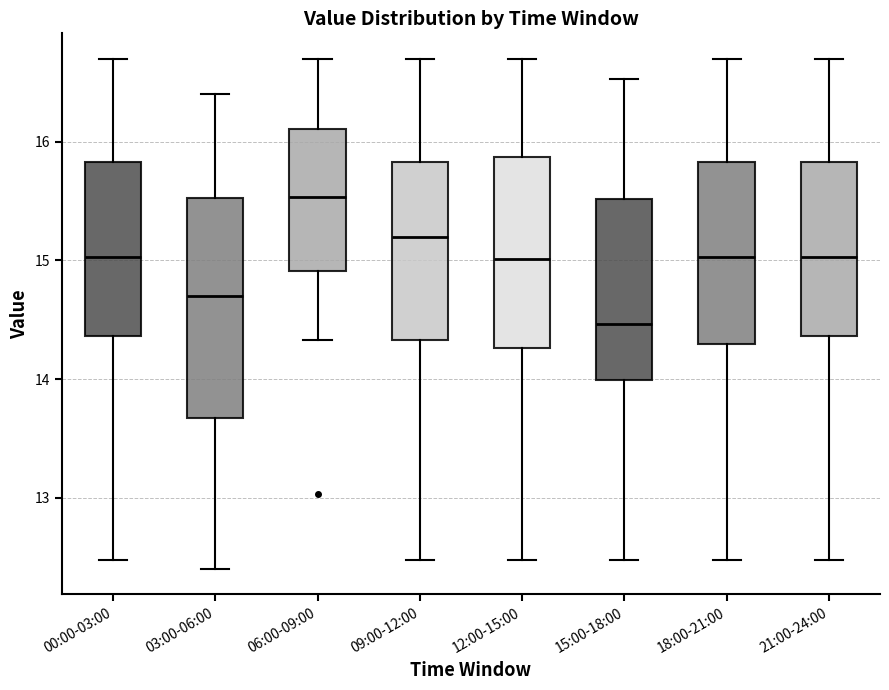

Reading left to right, transcribe this box plot: for each box, give where its median line is, the range the box spans, and where its two whiskers end, as read against the y-axis. The values are not printed on the chart, so give them approximately, as read against the axis.

00:00-03:00: median 15.0, box 14.4 to 15.8, whiskers 12.5 to 16.7
03:00-06:00: median 14.7, box 13.7 to 15.5, whiskers 12.4 to 16.4
06:00-09:00: median 15.5, box 14.9 to 16.1, whiskers 14.3 to 16.7
09:00-12:00: median 15.2, box 14.3 to 15.8, whiskers 12.5 to 16.7
12:00-15:00: median 15.0, box 14.3 to 15.9, whiskers 12.5 to 16.7
15:00-18:00: median 14.5, box 14.0 to 15.5, whiskers 12.5 to 16.5
18:00-21:00: median 15.0, box 14.3 to 15.8, whiskers 12.5 to 16.7
21:00-24:00: median 15.0, box 14.4 to 15.8, whiskers 12.5 to 16.7